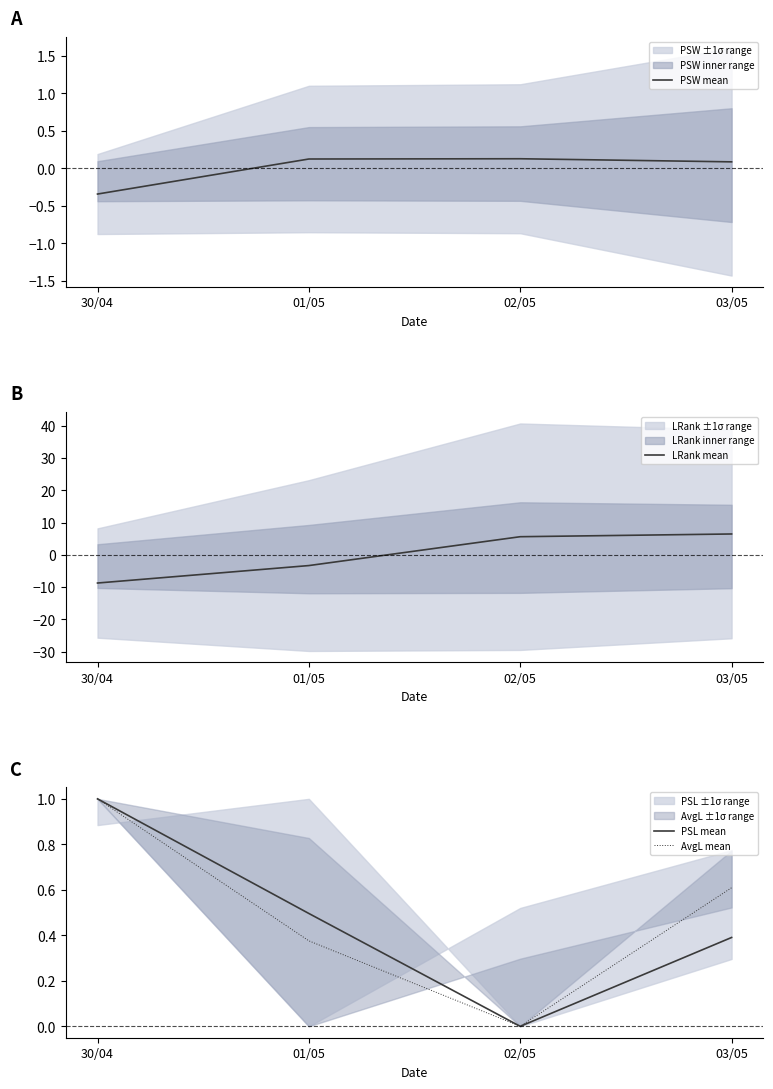

What is the value of the LRank mean point at the 2nd from the left?

-3.3